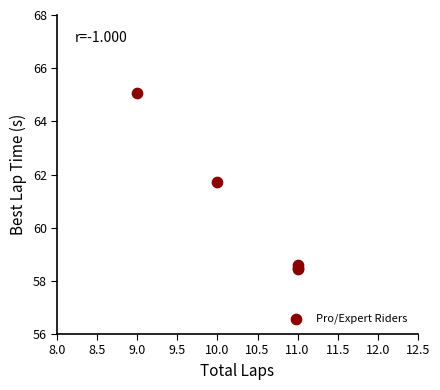

What Y value in the scatter plot is closest to 61?

61.7